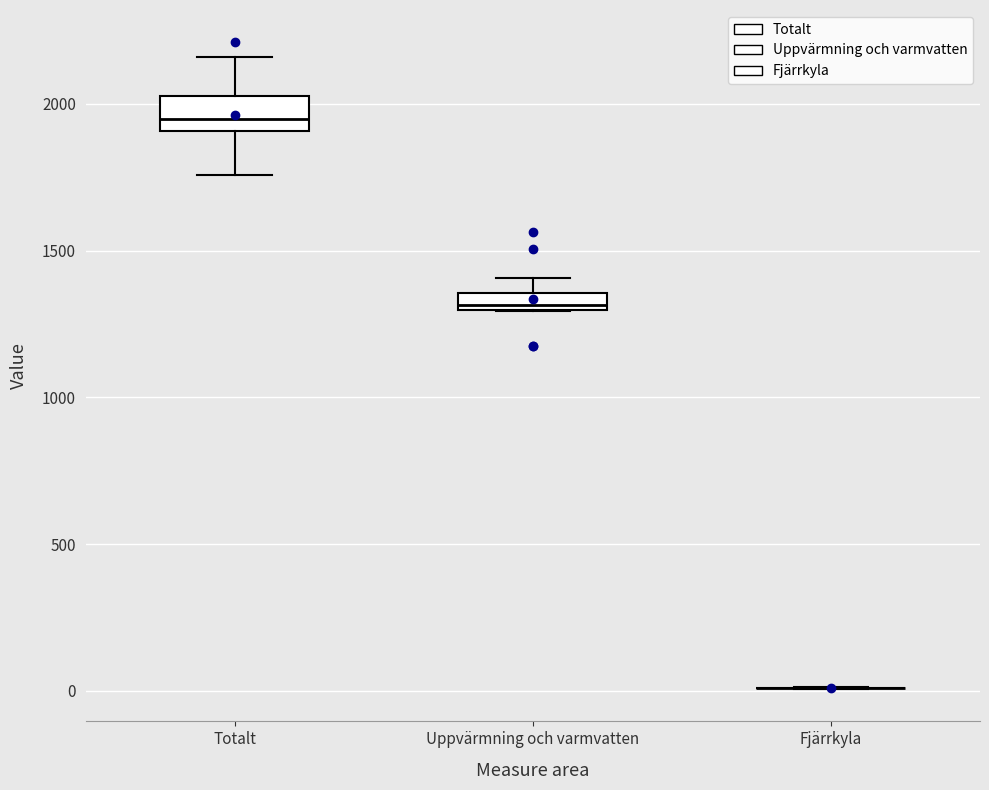

Where does the lower whisker of the box for Totalt end on the y-axis? The values are not printed on the chart, so give them approximately, as read against the axis.

1750